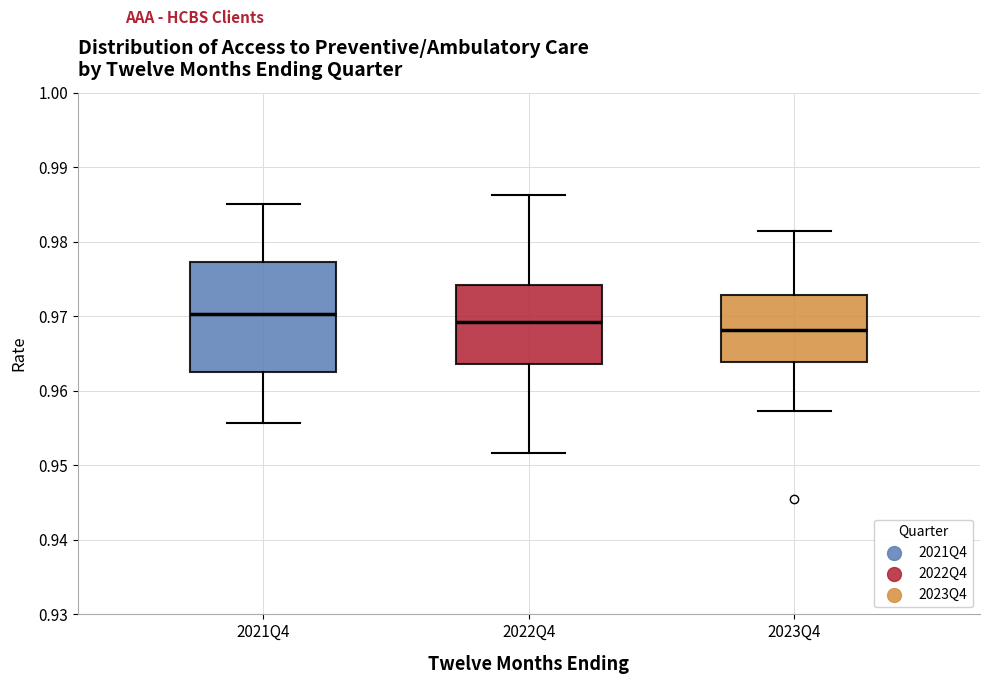

Reading left to right, read every box against the y-axis: the position of its median line, the range the box covers, and the ends of its whiskers. The values are not printed on the chart, so give them approximately, as read against the axis.

2021Q4: median 0.970, box 0.963 to 0.977, whiskers 0.956 to 0.985
2022Q4: median 0.969, box 0.964 to 0.974, whiskers 0.952 to 0.986
2023Q4: median 0.968, box 0.964 to 0.973, whiskers 0.957 to 0.982